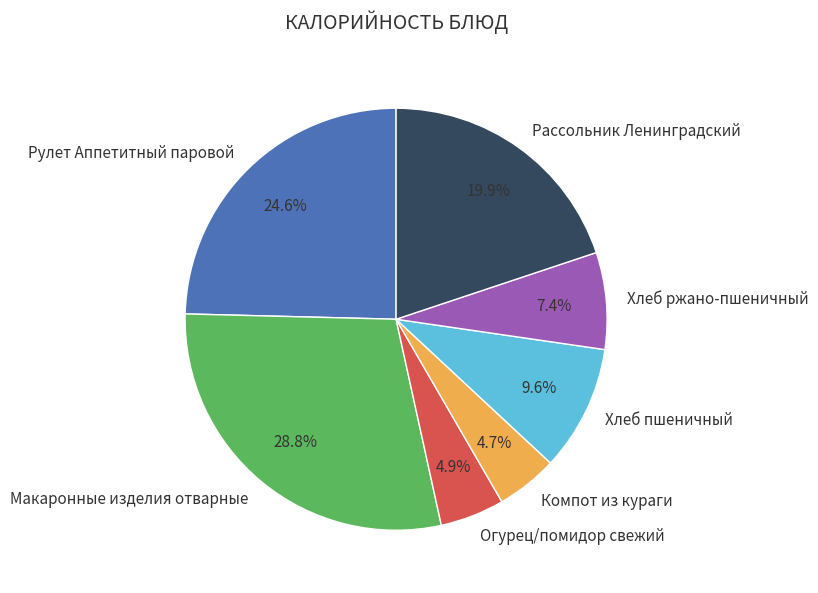

To the nearest percent, what is the combined percentage of Рассольник Ленинградский and Компот из кураги?

25%